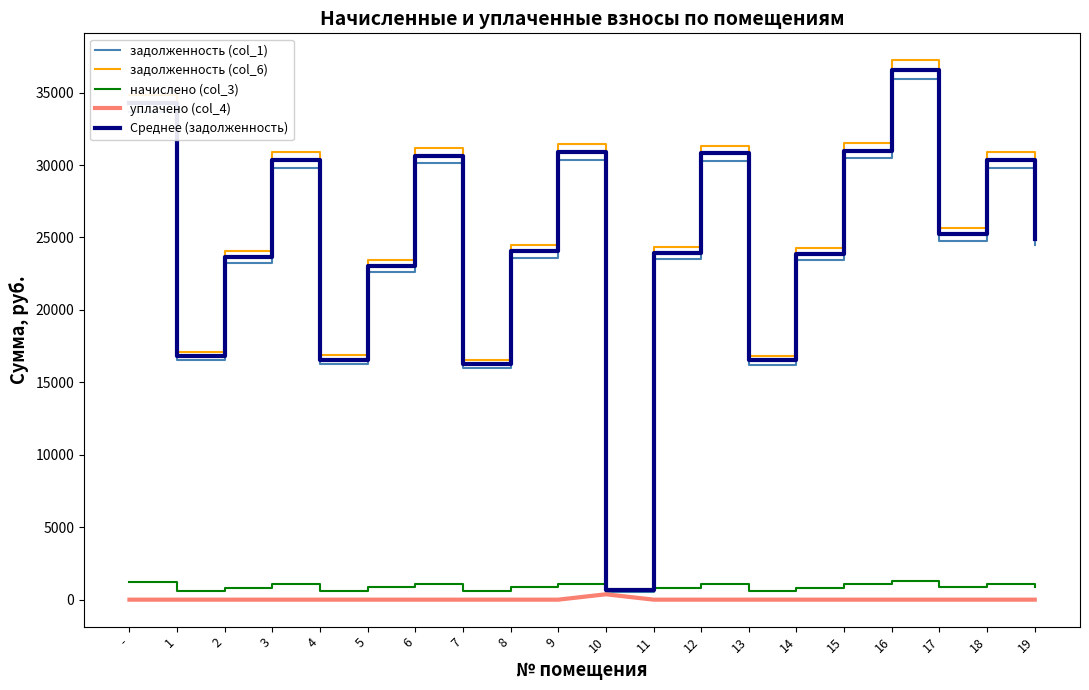

The value of задолженность (col_1) at 4 is 16277.8. True or false?

True